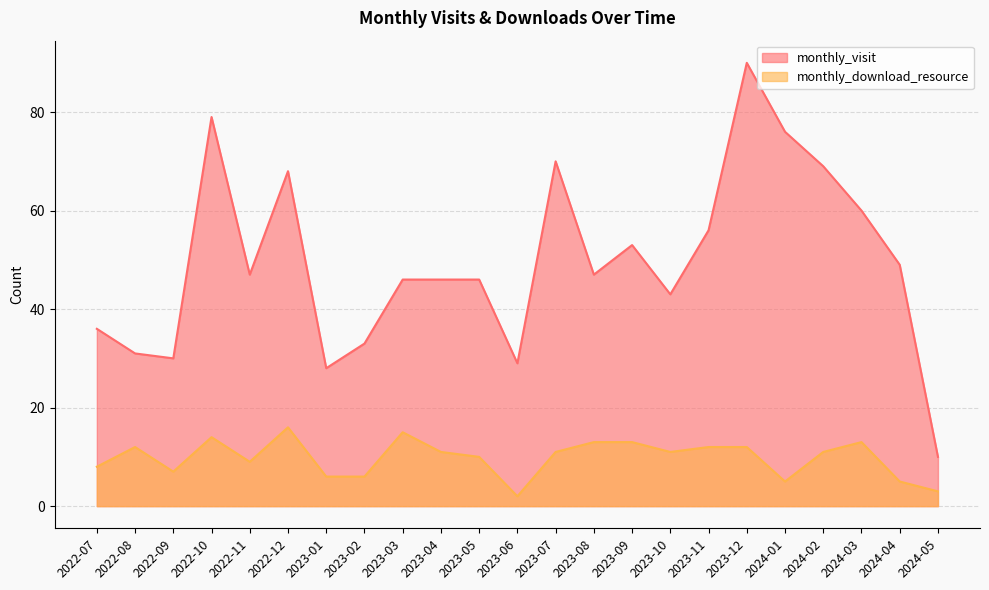

Rank the categories by monthly_download_resource value from highest to lowest.

2022-12, 2023-03, 2022-10, 2023-08, 2023-09, 2024-03, 2022-08, 2023-11, 2023-12, 2023-04, 2023-07, 2023-10, 2024-02, 2023-05, 2022-11, 2022-07, 2022-09, 2023-01, 2023-02, 2024-01, 2024-04, 2024-05, 2023-06